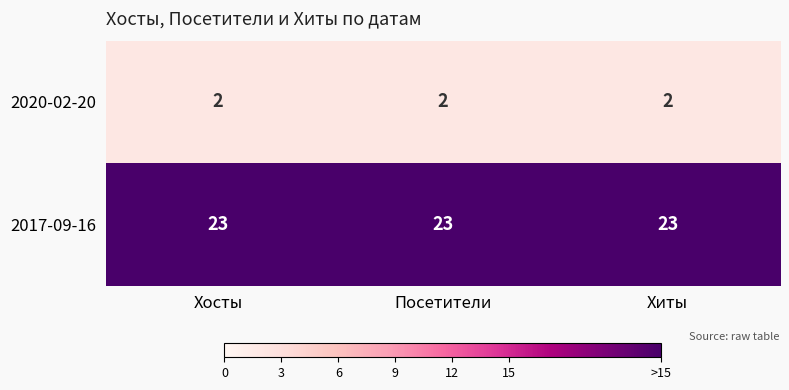

What is the maximum value shown in the chart?

23